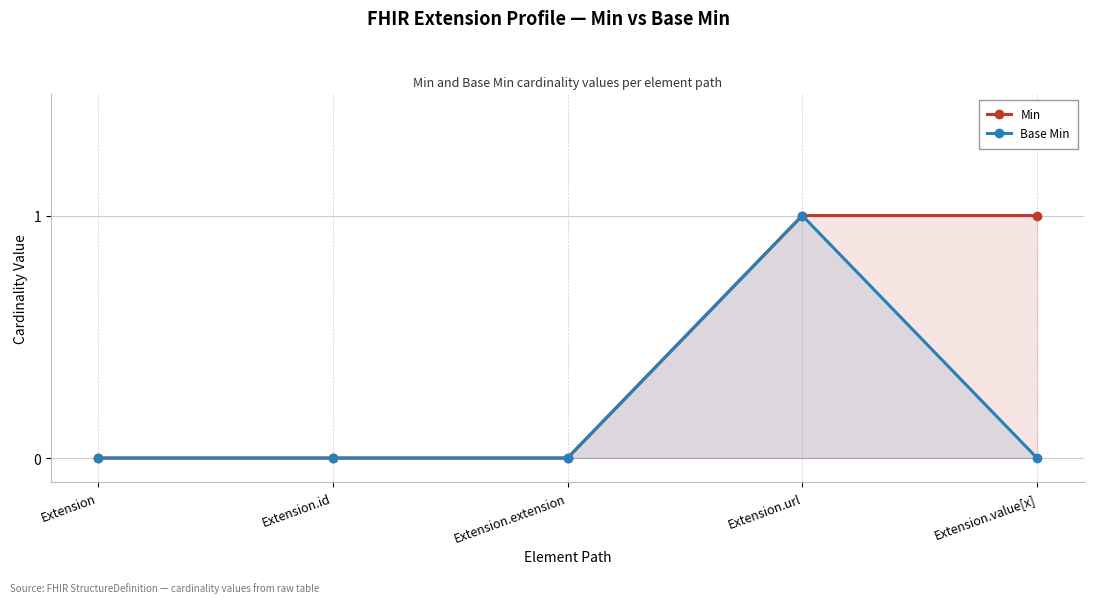

List the series in order of their peak value, highest first.

Min, Base Min